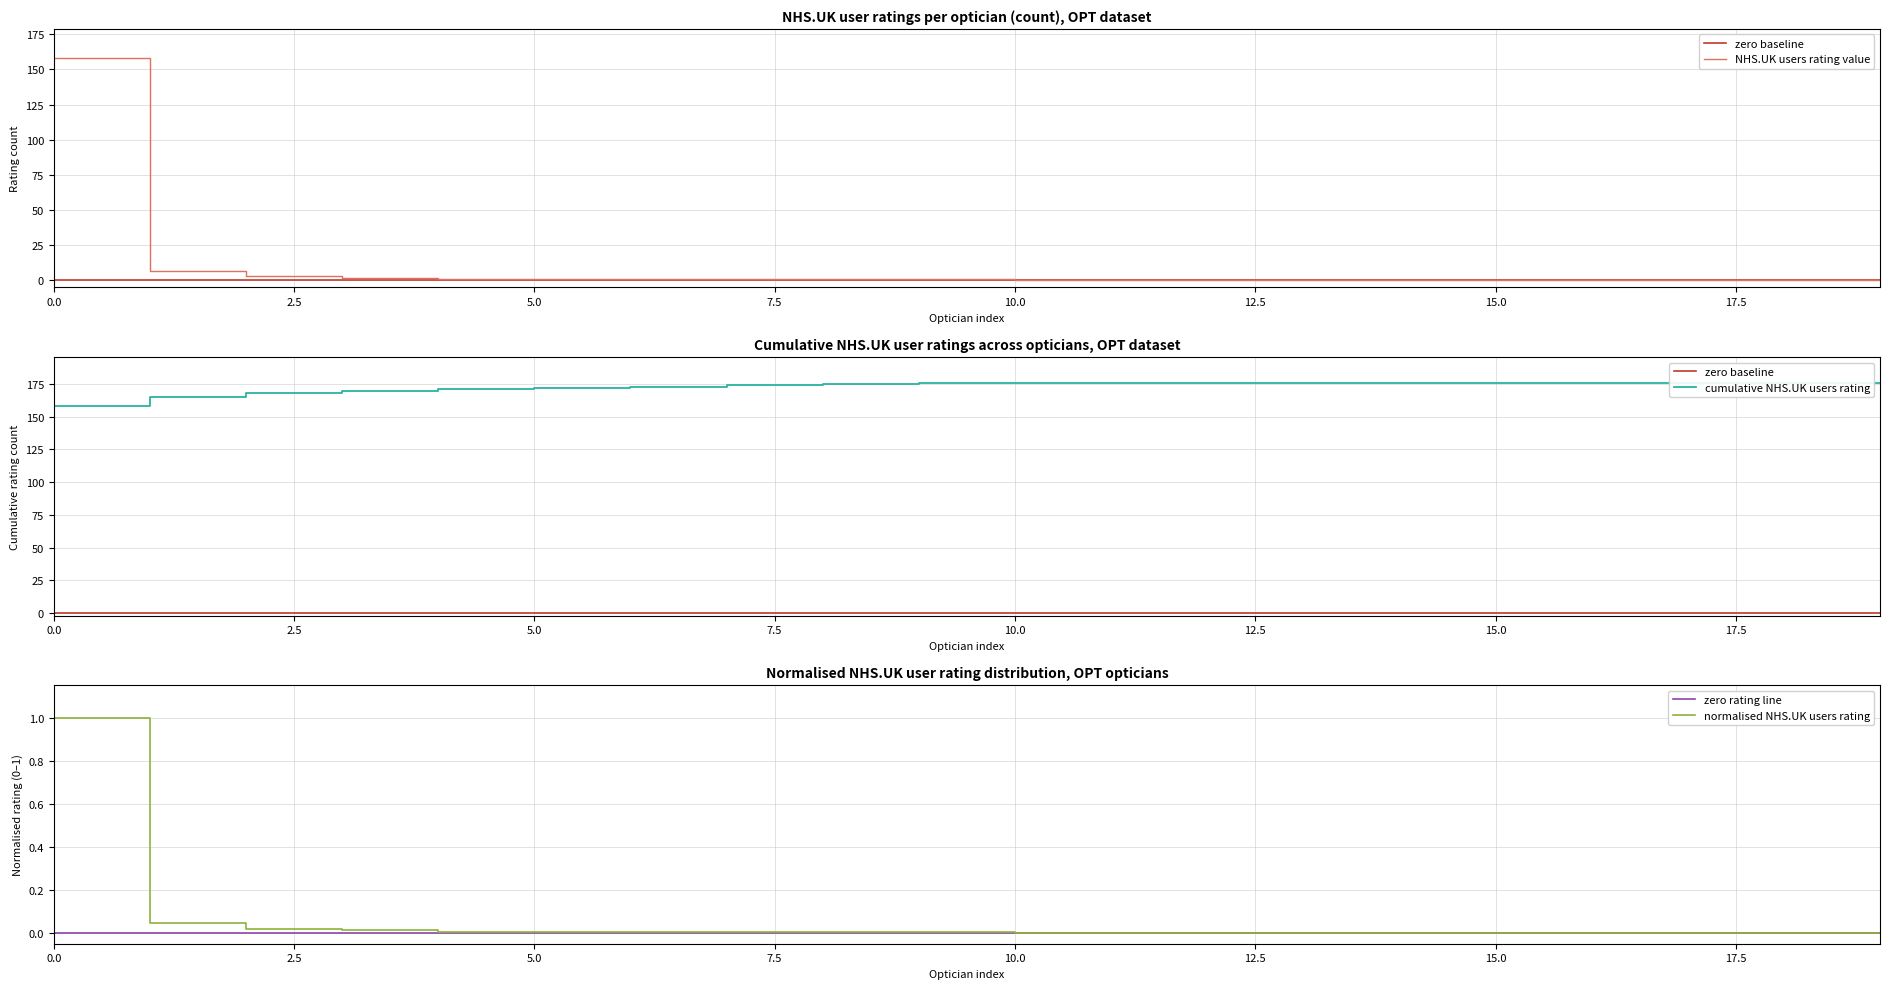

Is this an area chart (filled region under the line)?

No